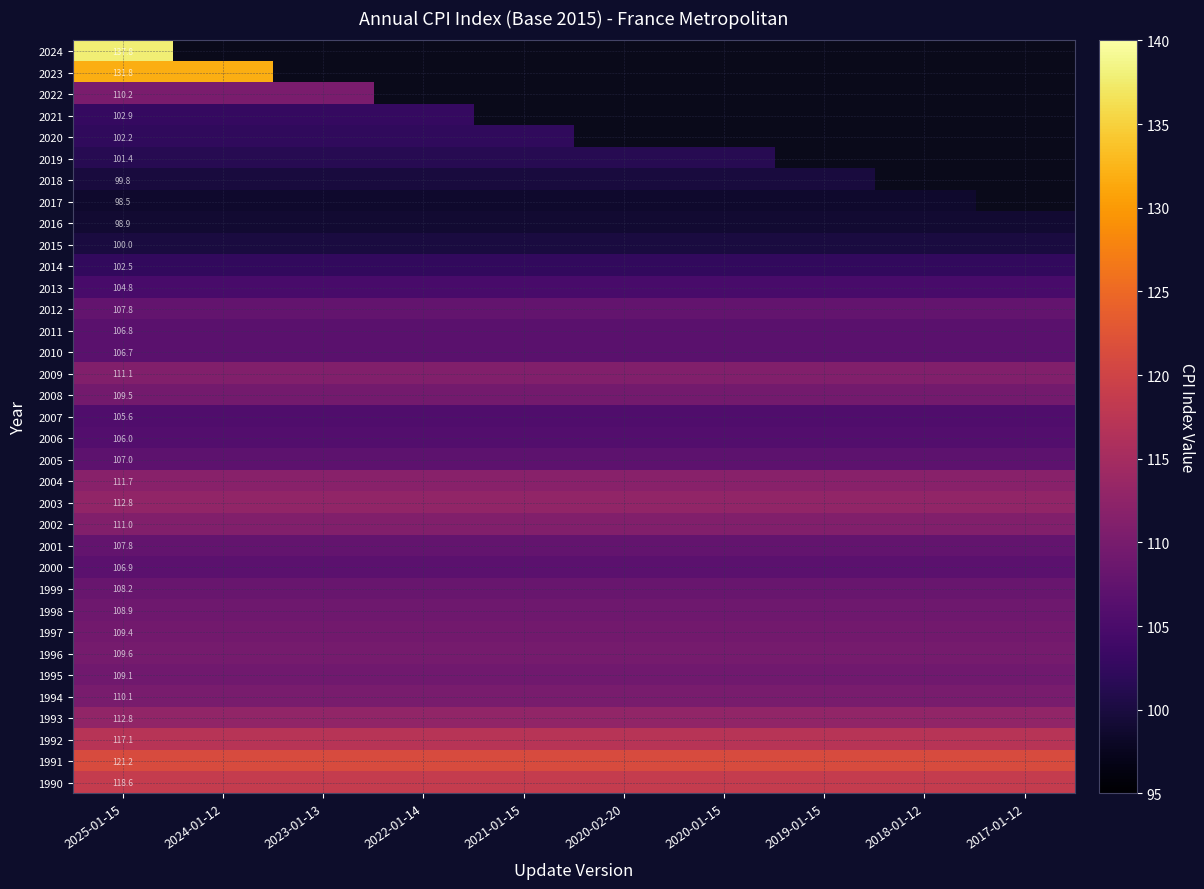

What is the smallest value displayed?

98.5